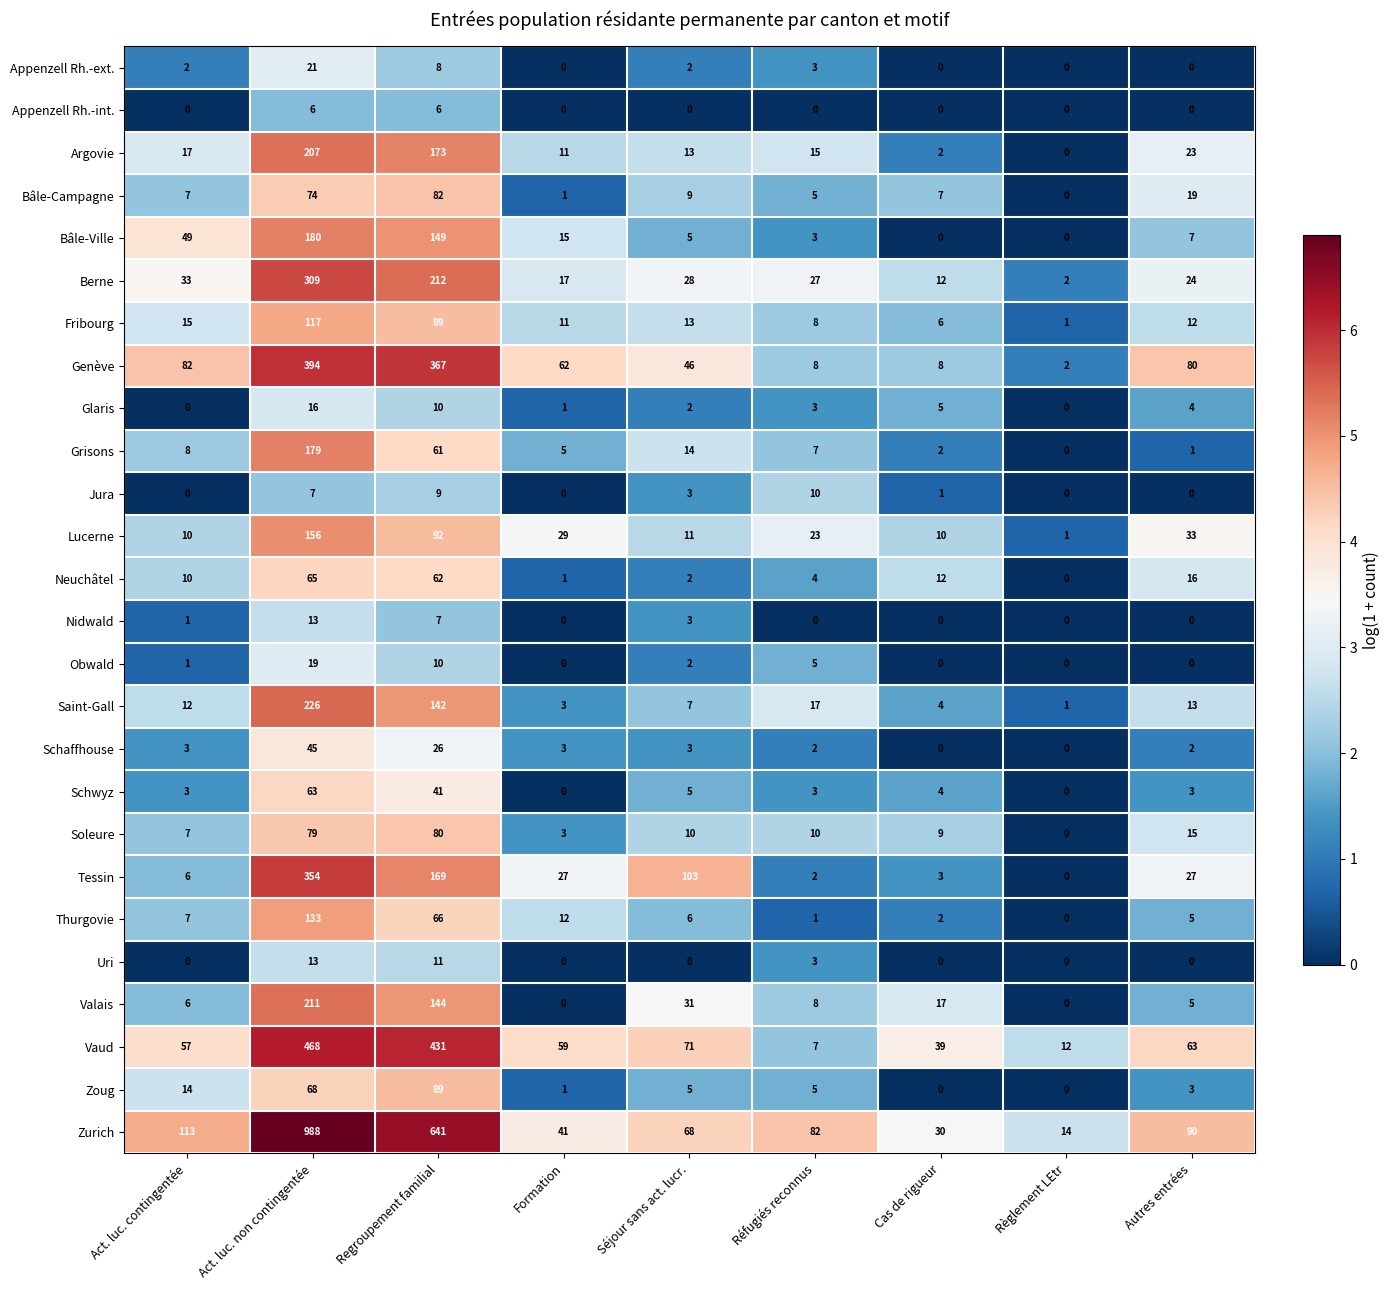

At which label is Soleure closest to 40?

Autres entrées